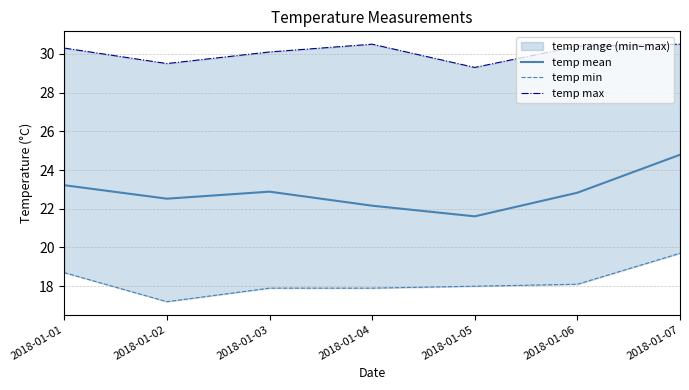

Reading left to right, what are all the values shown in this chart?

temp mean: 23.2	22.5	22.9	22.2	21.6	22.8	24.8
temp min: 18.7	17.2	17.9	17.9	18.0	18.1	19.7
temp max: 30.3	29.5	30.1	30.5	29.3	30.4	30.5